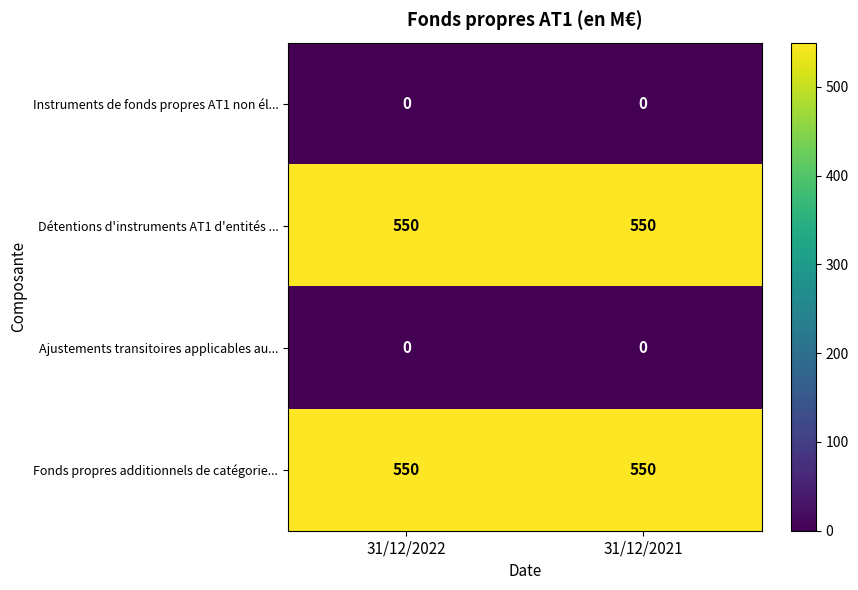

What is the difference between the highest and lowest values at 31/12/2021?

550